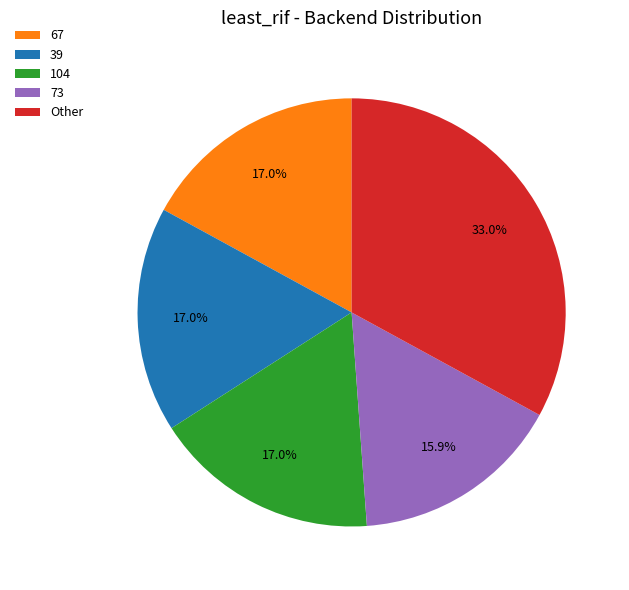

What percentage is the 67 slice, to the nearest percent?

17%